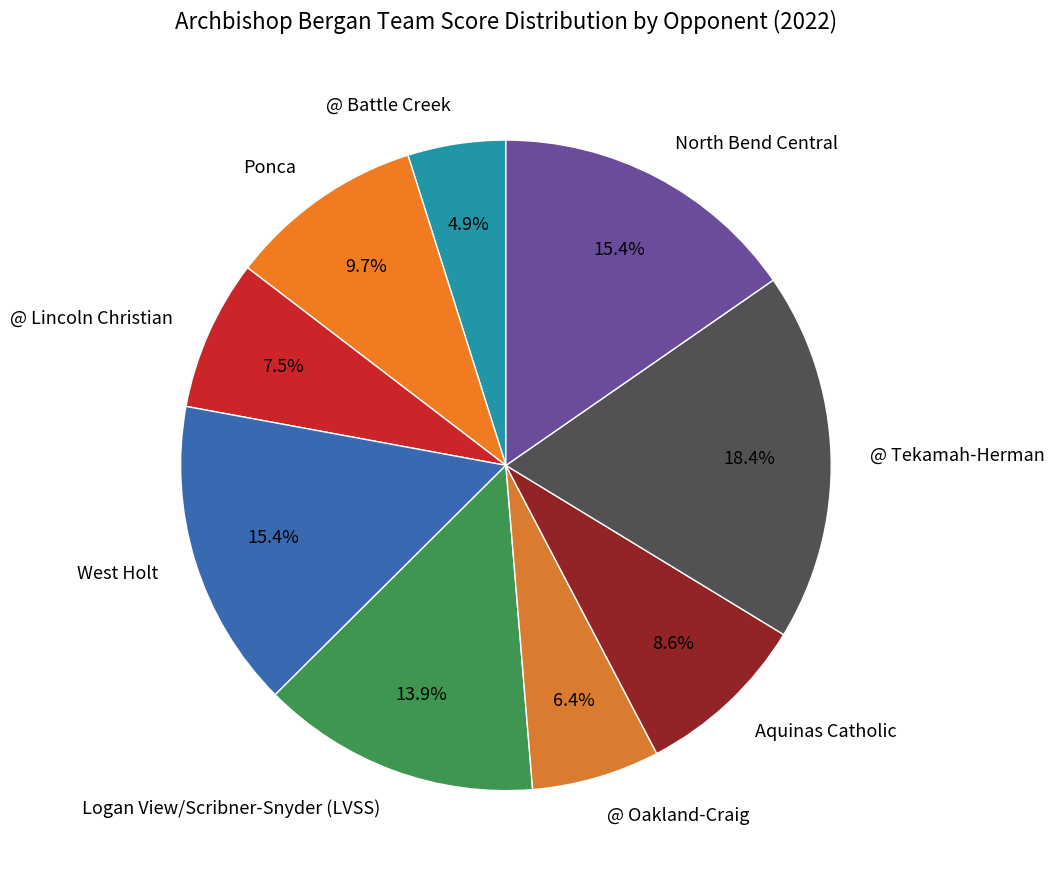

Is it true that West Holt is 28% of the pie?

False